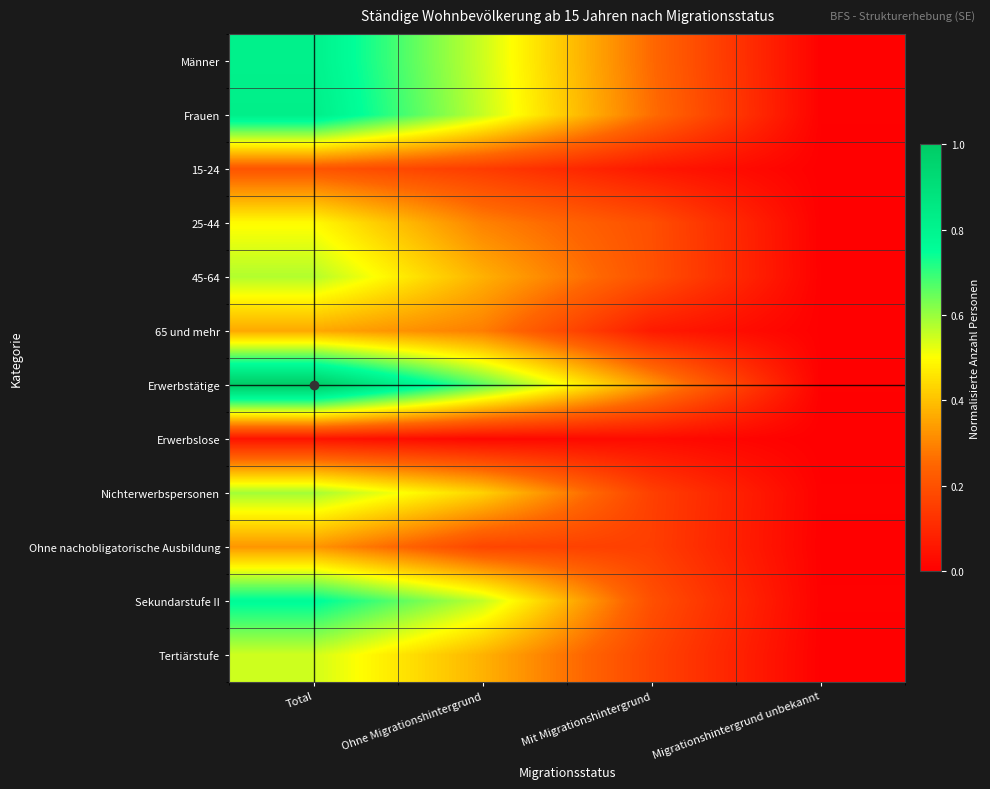

Which label corresponds to the largest value in the chart?

Total